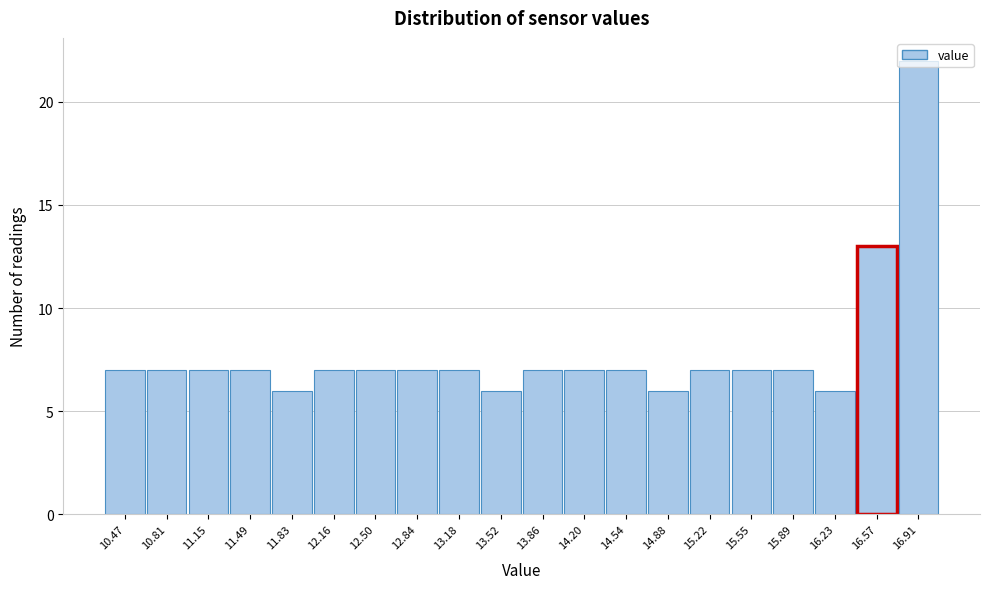

How tall is the bar that spans 11.00 to 11.30 on the x-axis? Neither the bar edges nor the heights are printed on the chart, so give them approximately, as read against the axes.

7